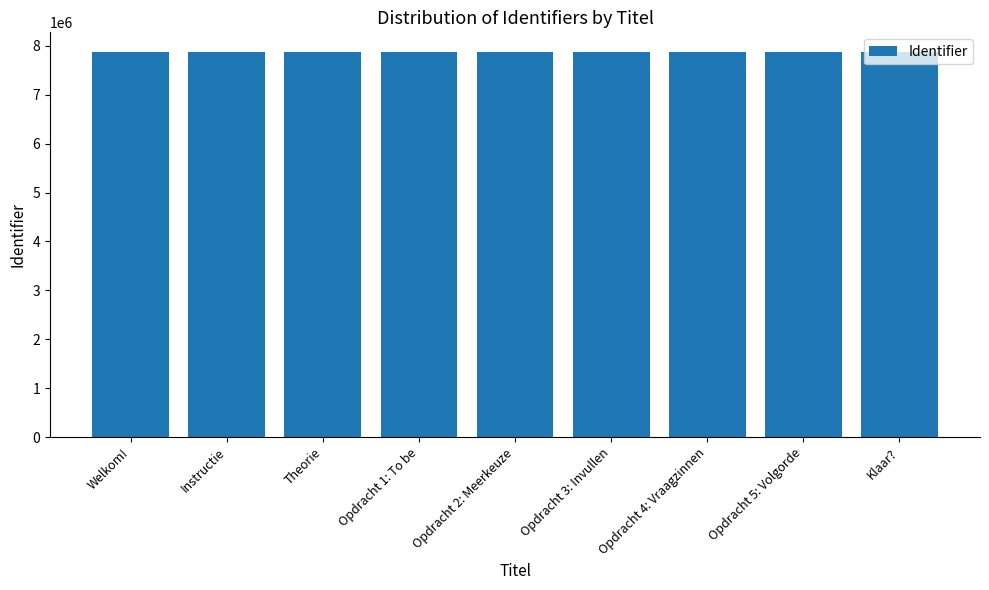

The chart shows a value of 7881383 at Instructie. True or false?

True